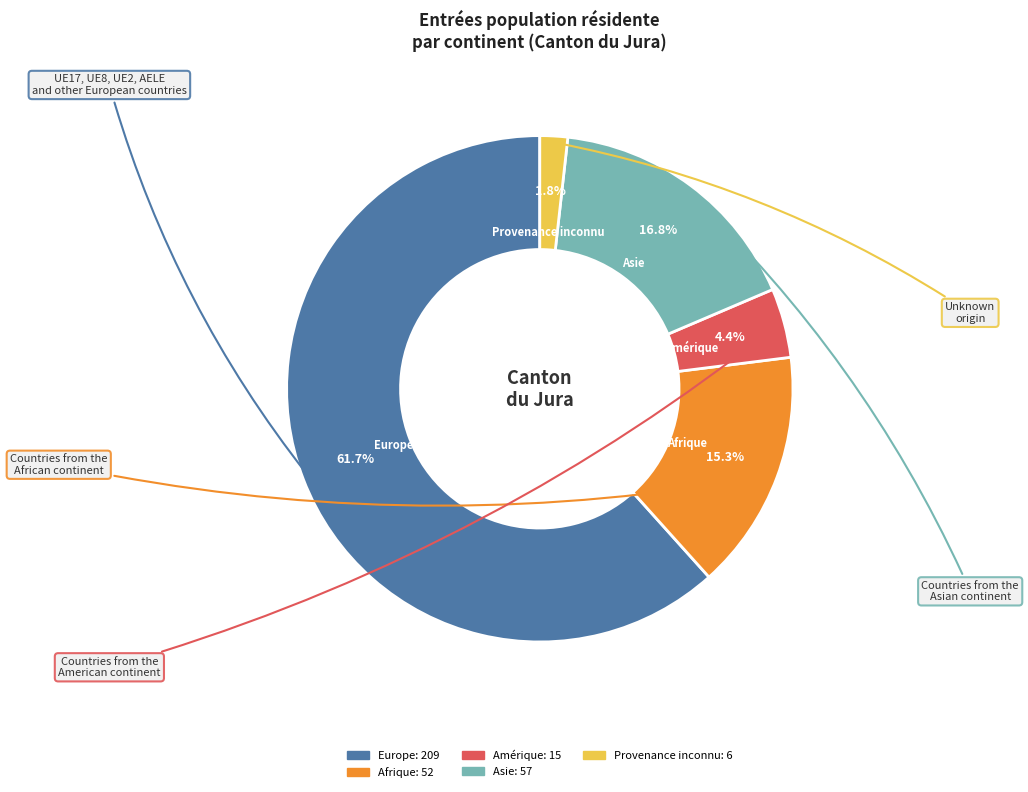

Is there any slice that represents more than half of the pie?

Yes